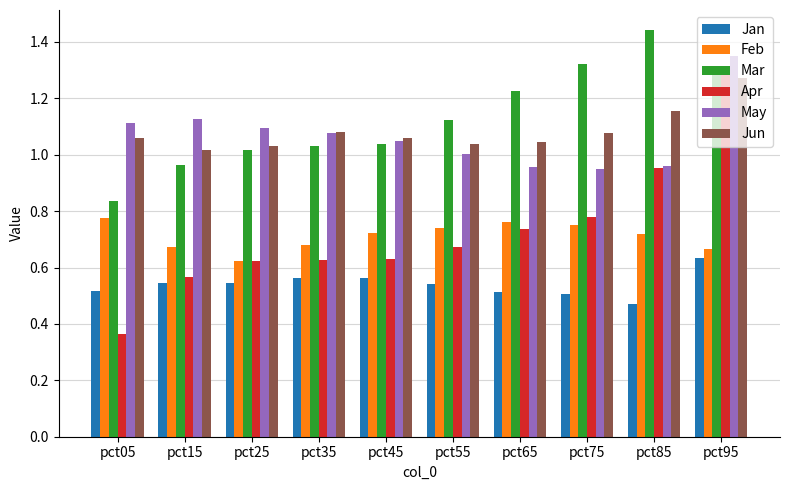

What is the sum of the Mar values at pct55 and pct75?

2.4